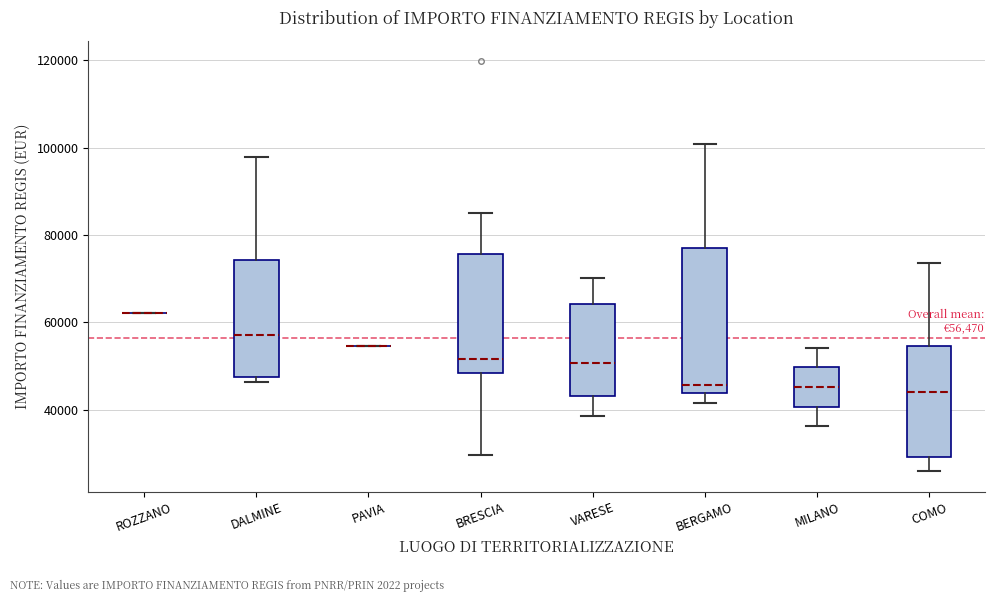

Comparing the boxes themselves (not the whiskers), which one is the tallest?

BERGAMO